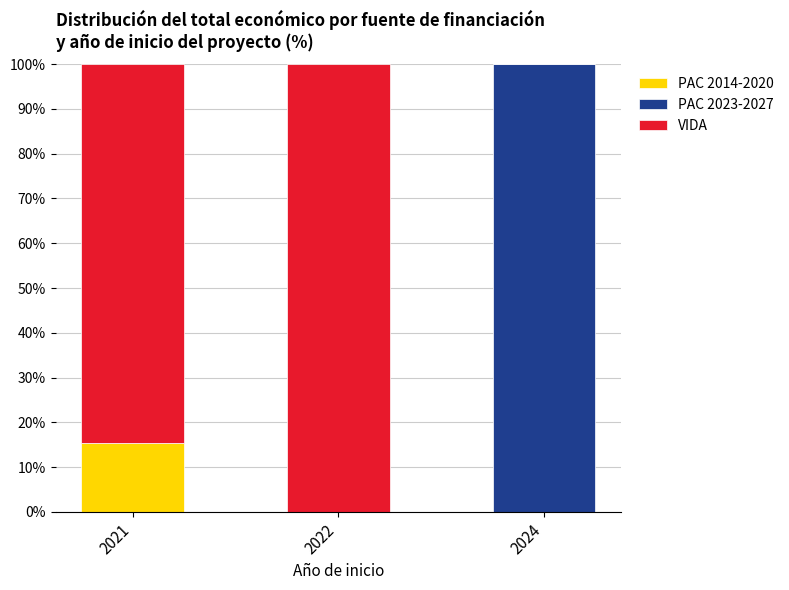

What is the sum of the PAC 2014-2020 values at 2024 and 2021?

15.4